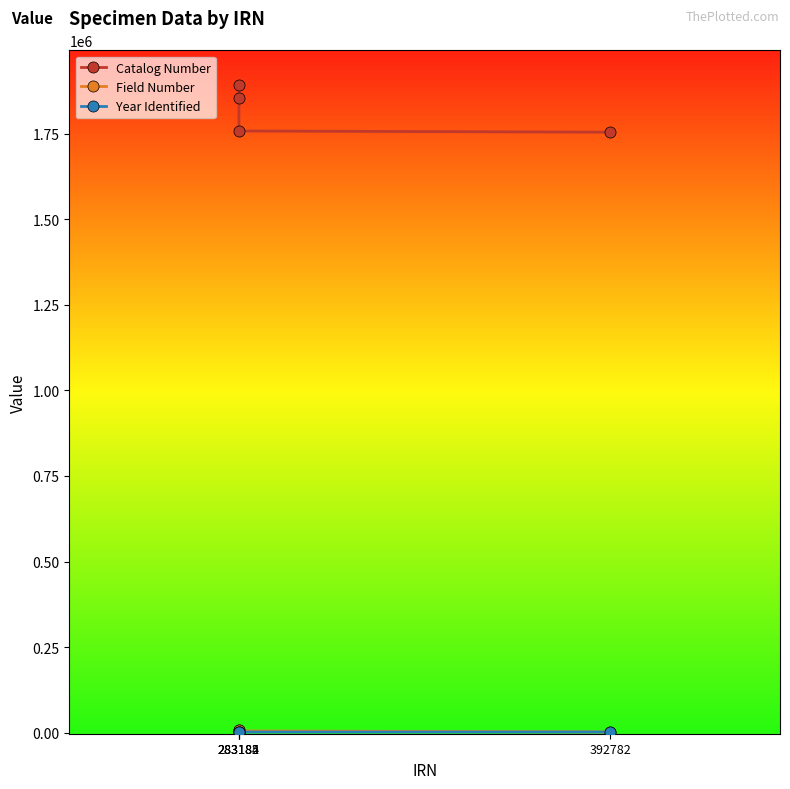

The value of Field Number at 283185 is 7164. True or false?

True